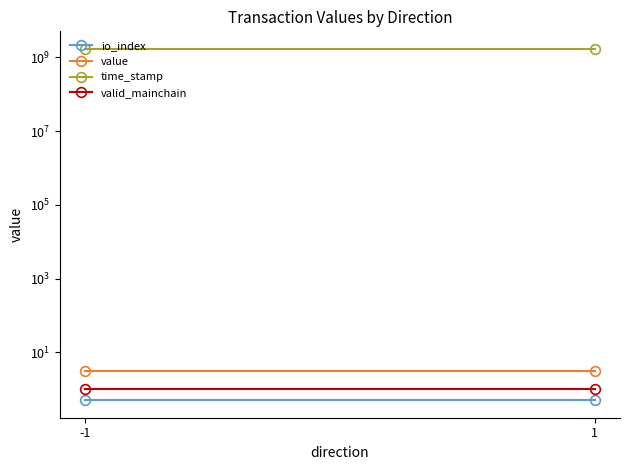

What is the difference between the highest and lowest values at -1?

1706727349.5